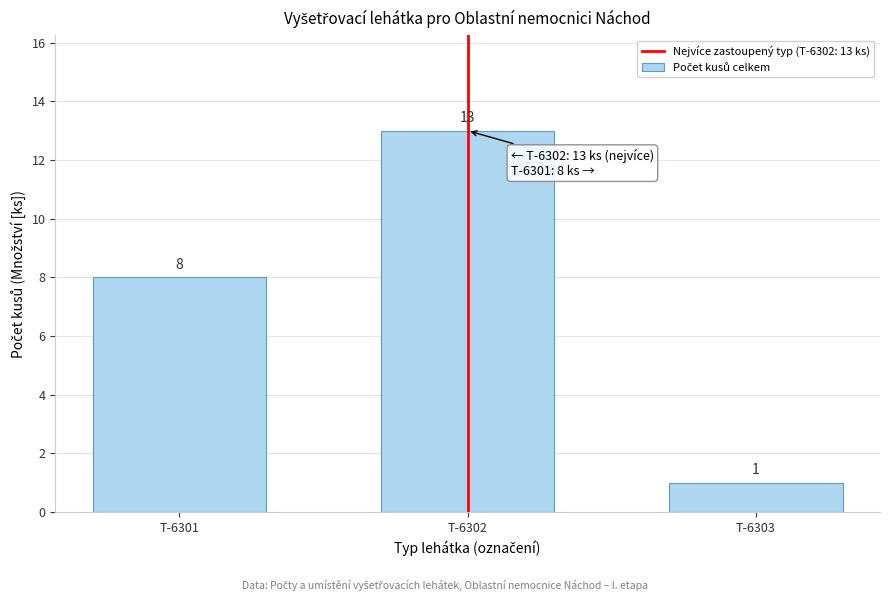

Reading left to right, transcribe all the data shown in this chart.

T-6301=8	T-6302=13	T-6303=1